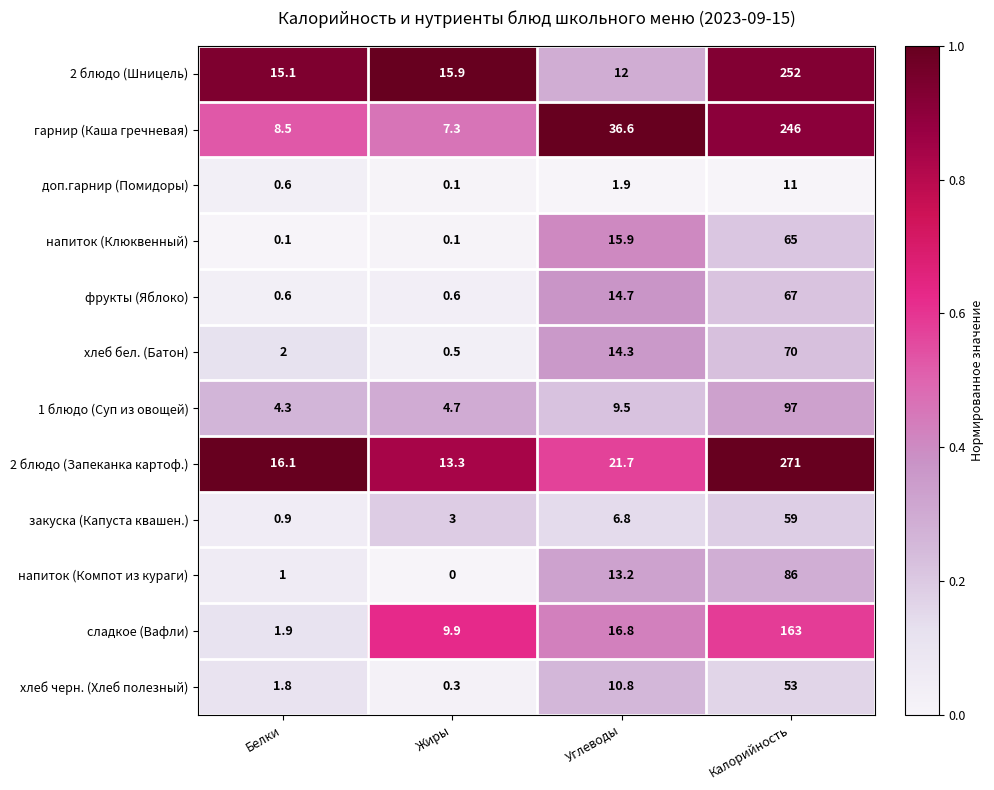

Which series has the largest total across all categories?

2 блюдо (Запеканка картоф.)